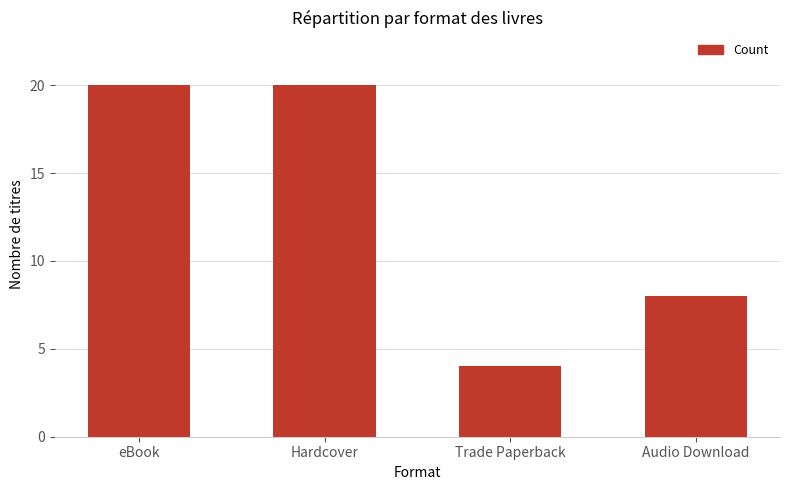

What is the label of the 1st bar from the right?

Audio Download